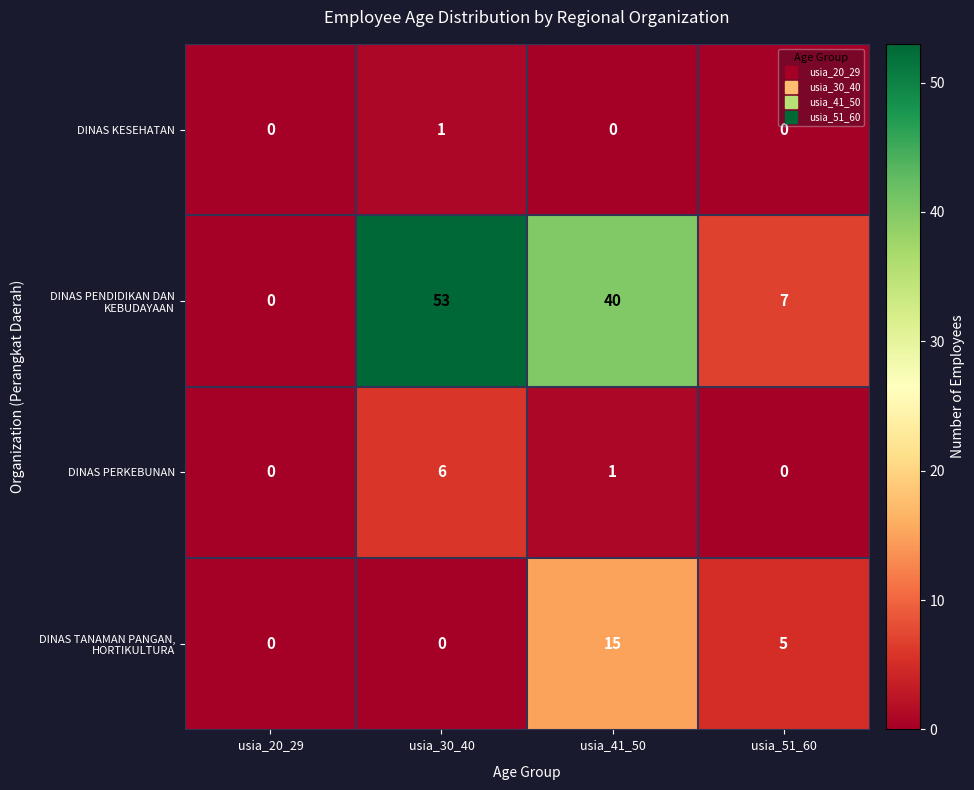

At usia_30_40, list the series in order from smallest to largest.

DINAS TANAMAN PANGAN, HORTIKULTURA, DINAS KESEHATAN, DINAS PERKEBUNAN, DINAS PENDIDIKAN DAN KEBUDAYAAN